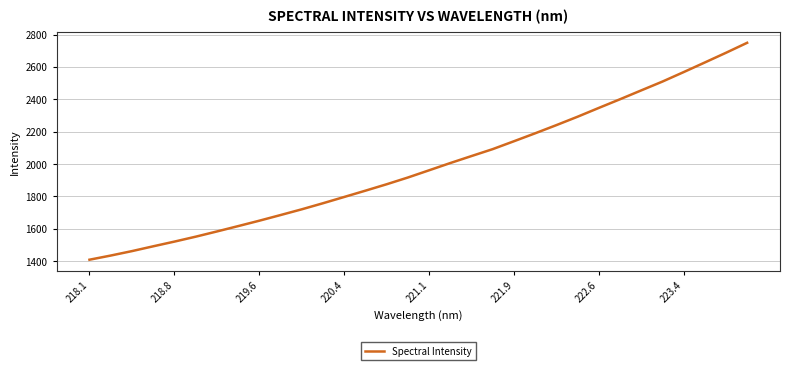

What is the greatest value displayed?

2749.0